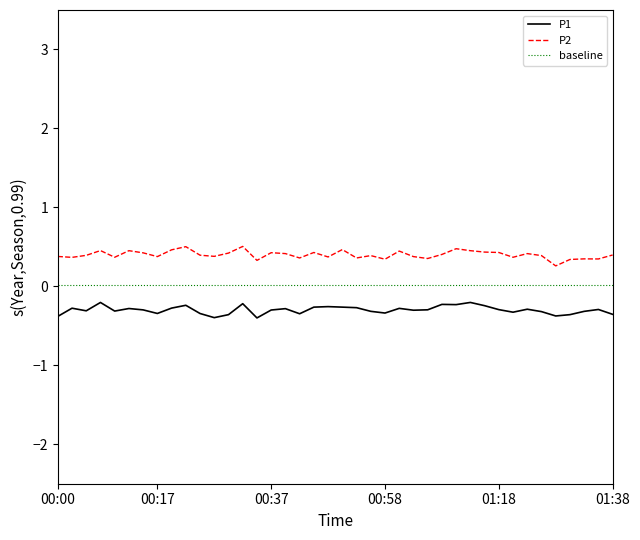

How many lines are shown in the chart?

3